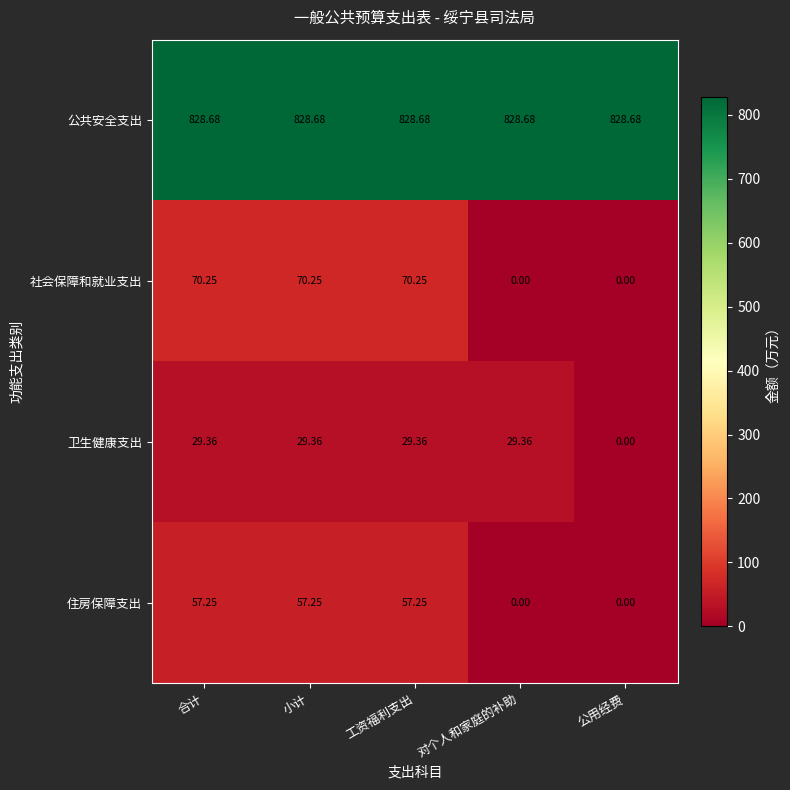

List the series in order of their peak value, highest first.

公共安全支出, 社会保障和就业支出, 住房保障支出, 卫生健康支出